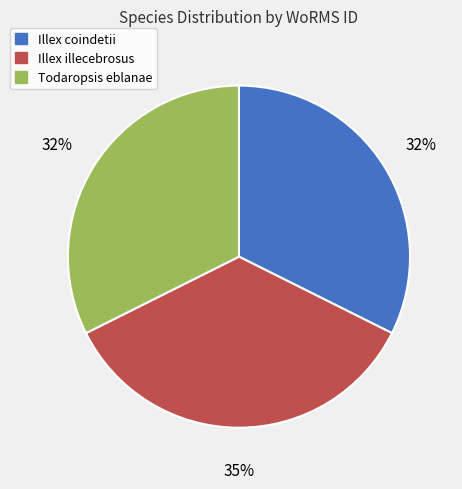

Is the sum of Todaropsis eblanae and Illex coindetii greater than half?

Yes